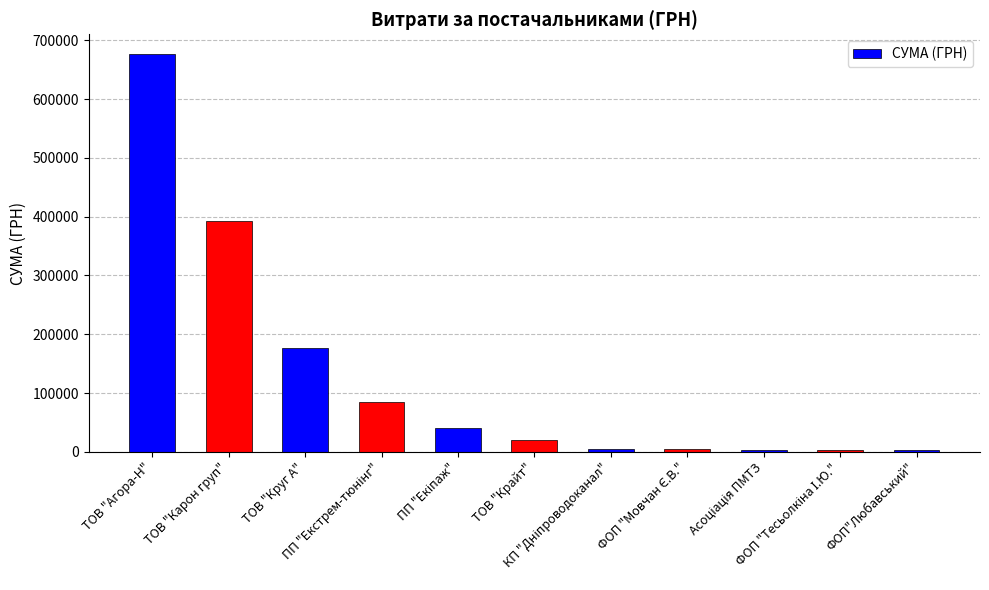

What is the maximum value shown in the chart?

676350.9